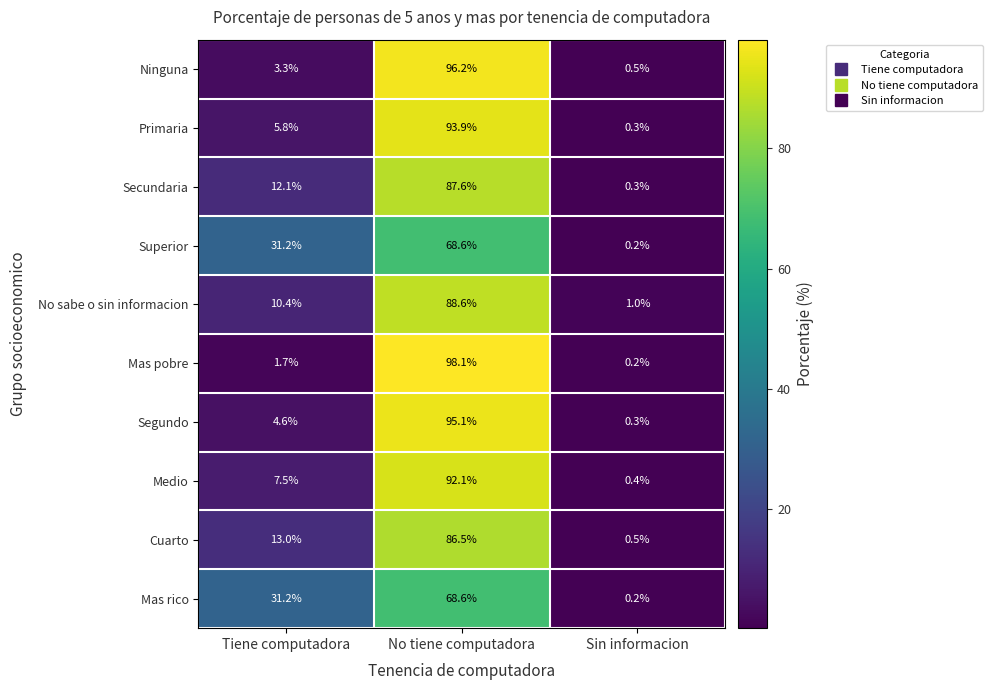

The value of Mas pobre at No tiene computadora is 98.1. True or false?

True